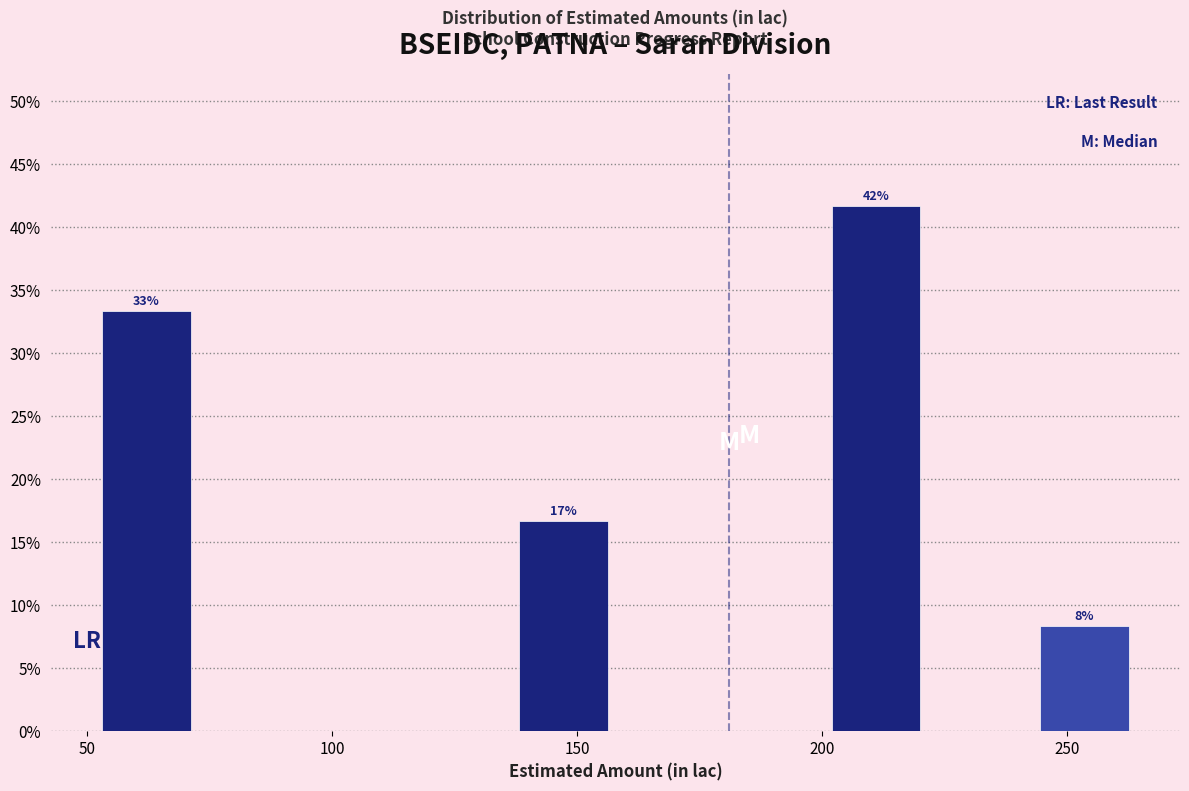

Over which range of the x-axis is the bar tallest?

200 to 220